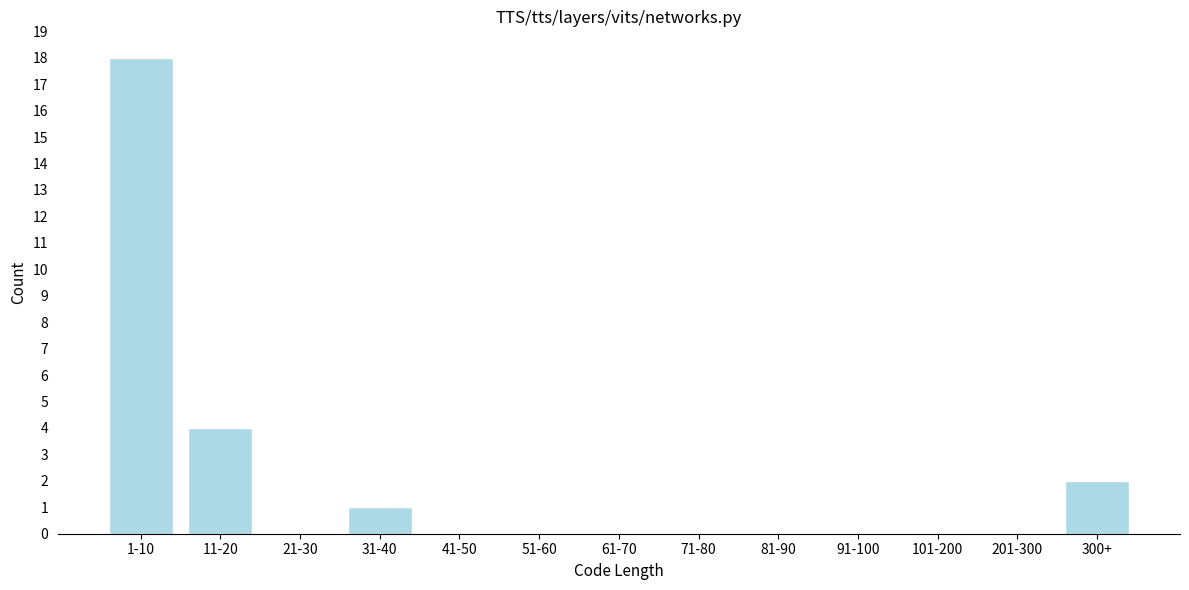

Reading right to left, transcribe all the data shown in this chart.

300+=2	201-300=0	101-200=0	91-100=0	81-90=0	71-80=0	61-70=0	51-60=0	41-50=0	31-40=1	21-30=0	11-20=4	1-10=18